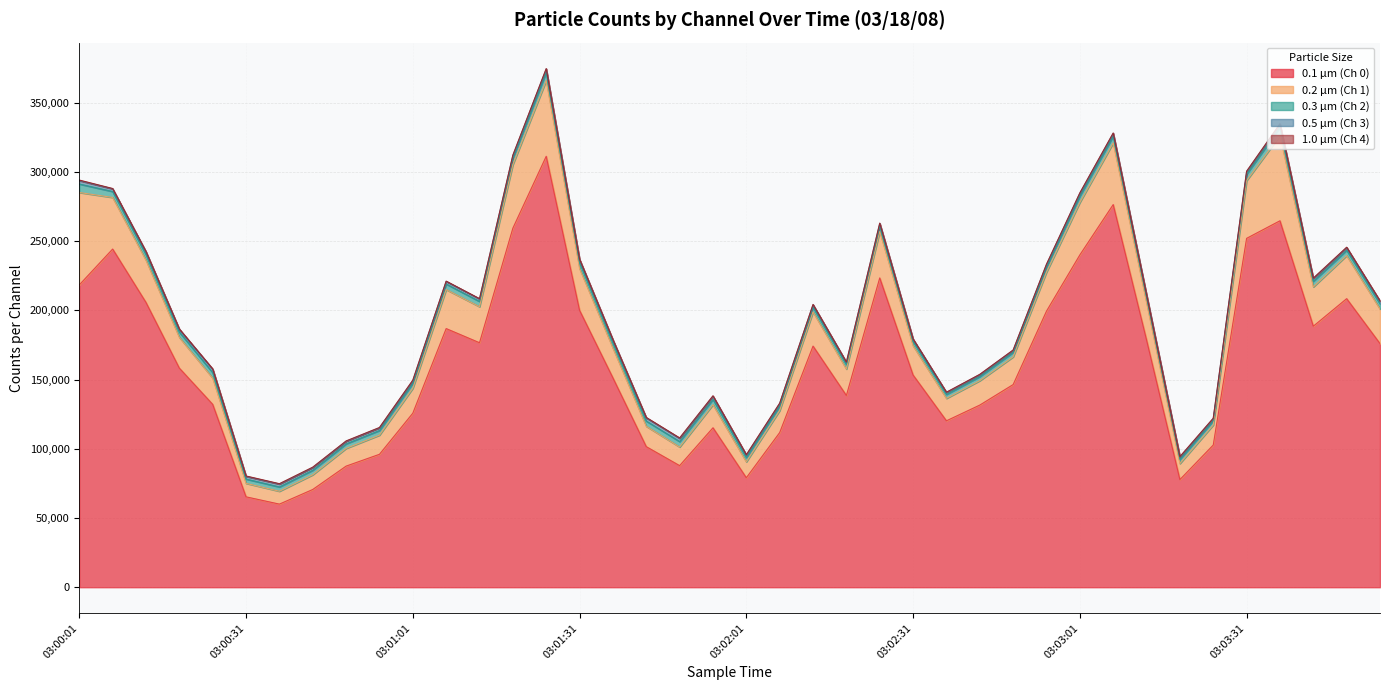

Which has a higher value, 03:02:13 or 03:03:13?

03:03:13